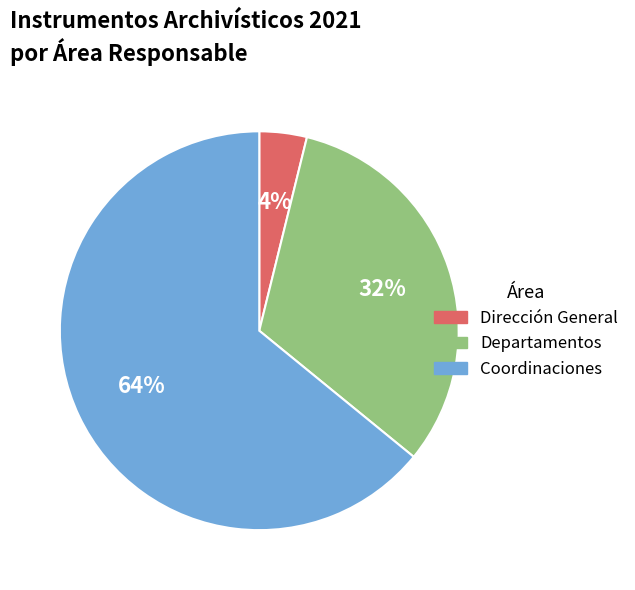

How many segments does this pie chart have?

3